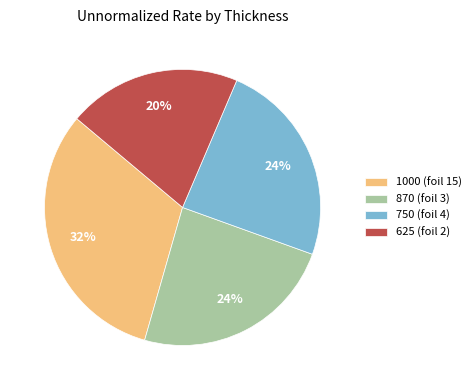

The 870 (foil 3) slice represents 24% of the pie. True or false?

True